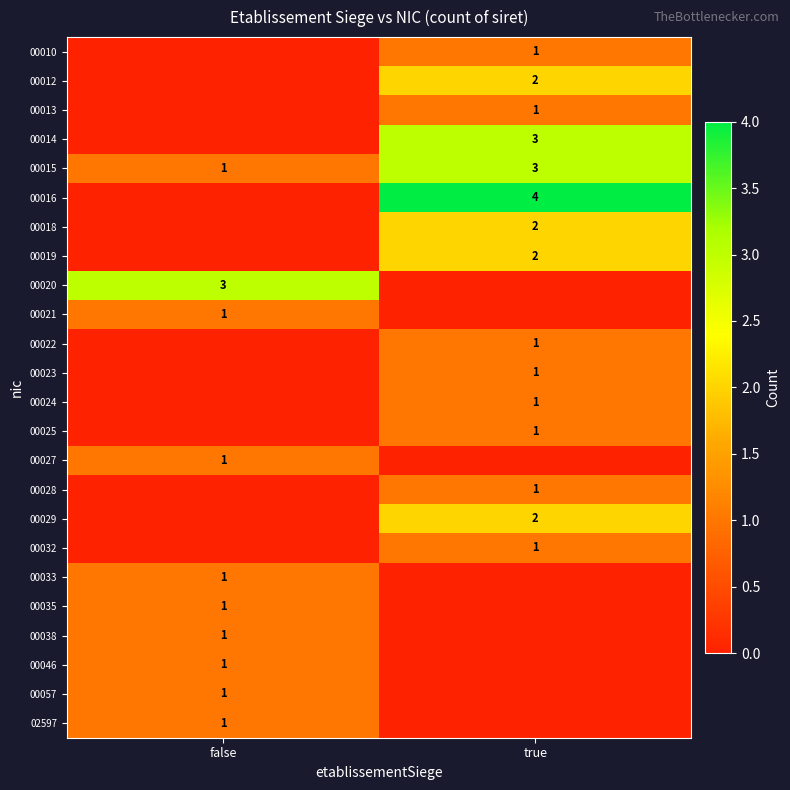

Is it true that 00014 equals 3 at true?

True